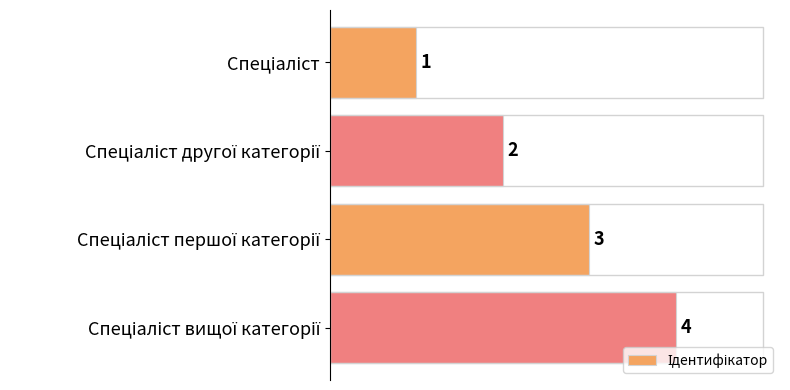

Does the chart contain any negative values?

No